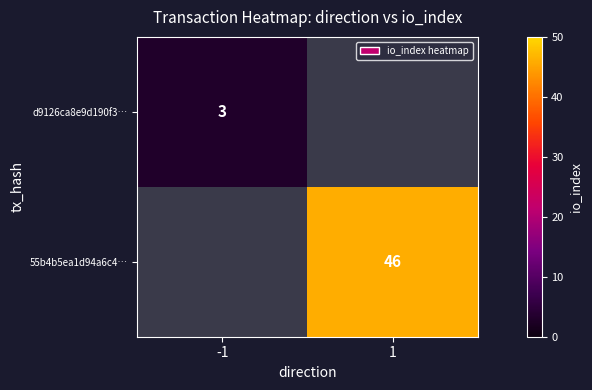

The value of 55b4b5ea1d94a6c4… at 1 is 46. True or false?

True